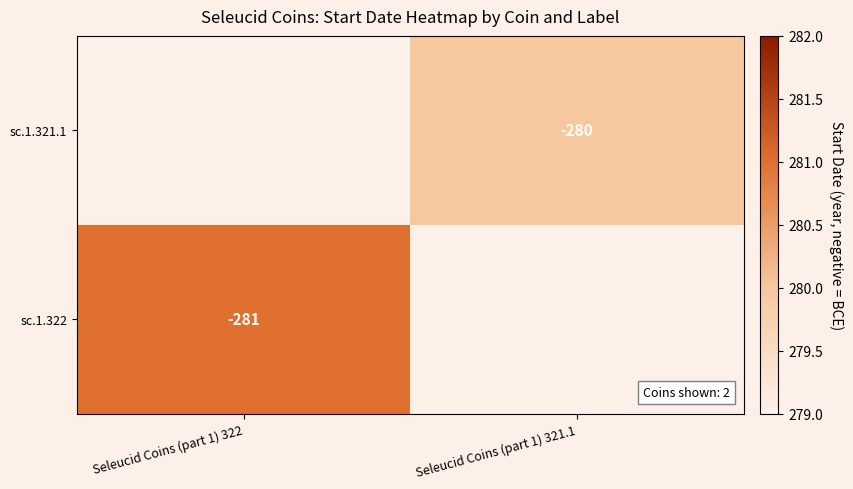

What is the maximum value shown in the chart?

281.0